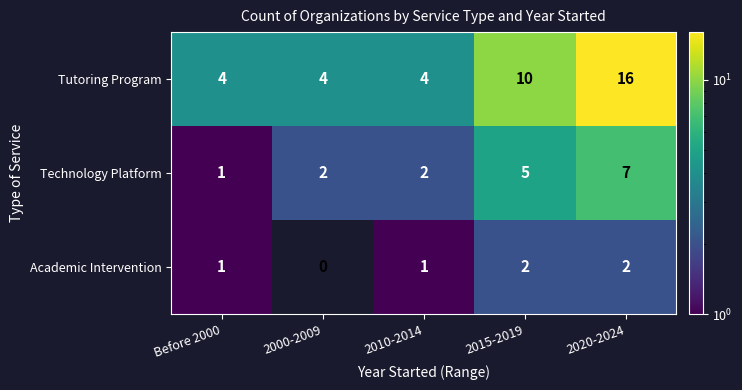

What is the average value of the Tutoring Program series?

8